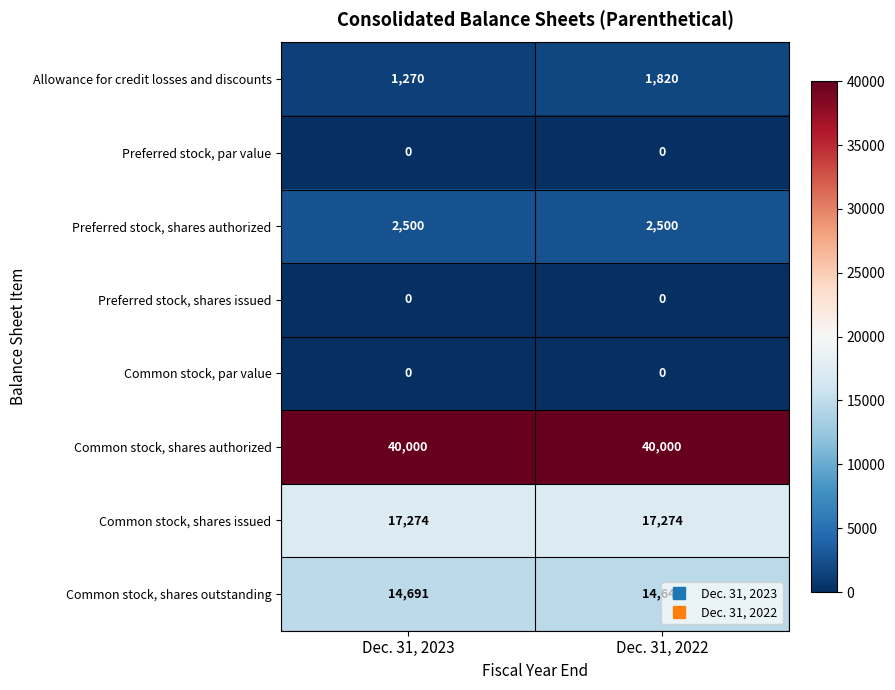

Count the number of data series in this chart.

8